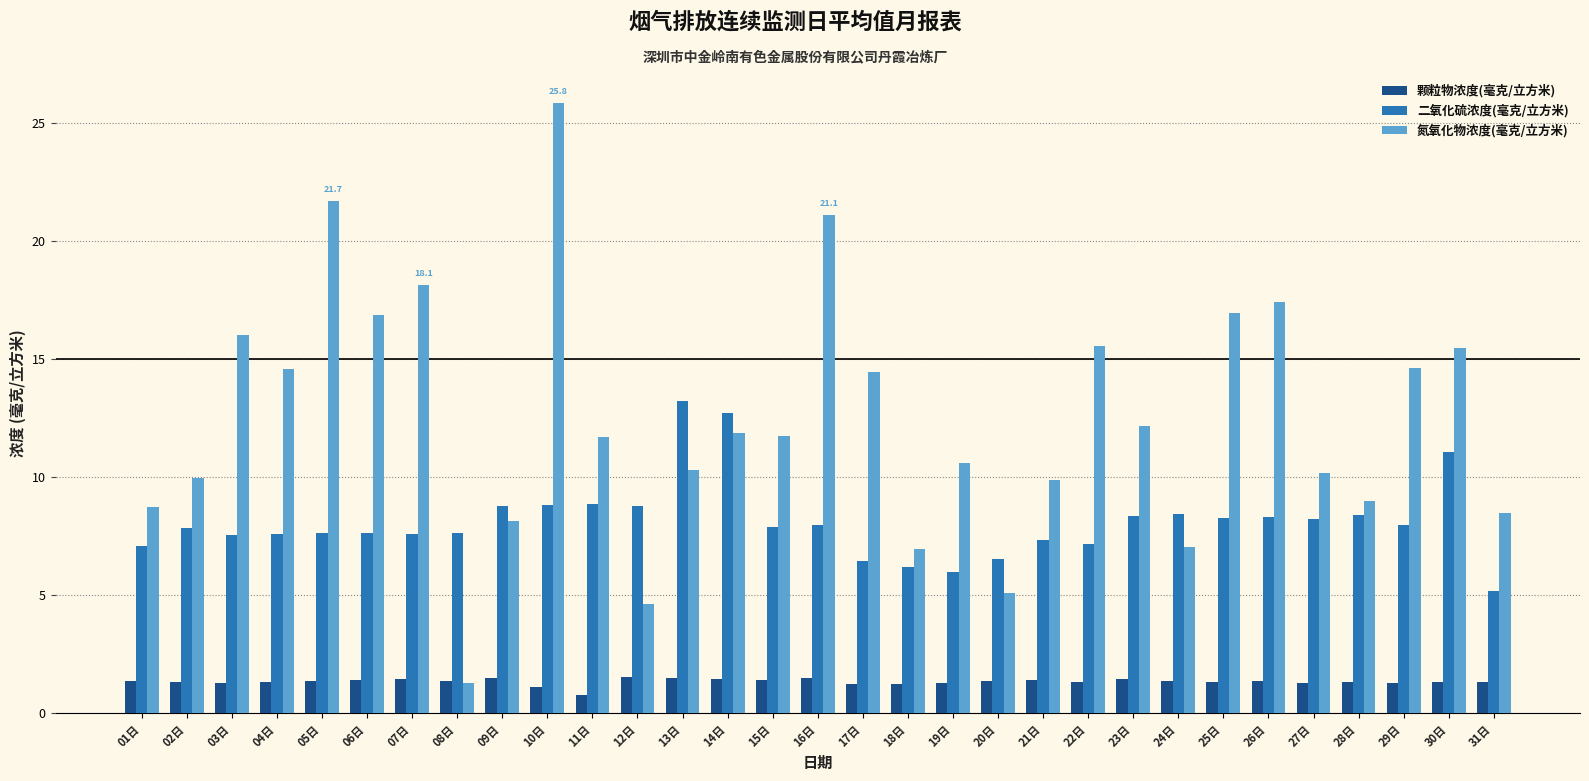

How many distinct data groups are displayed?

3